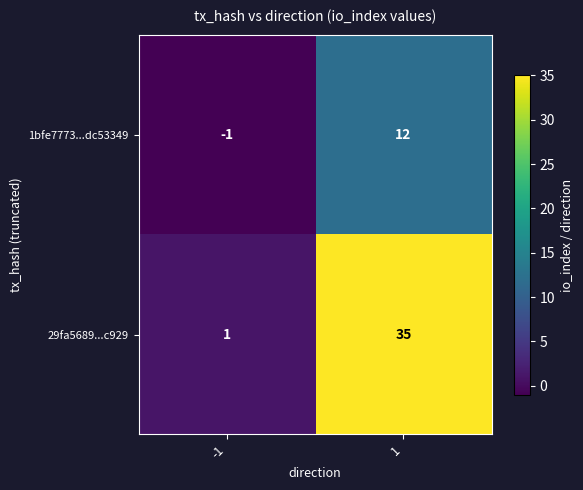

What is the sum of the 29fa5689...c929 values at 1 and -1?

36